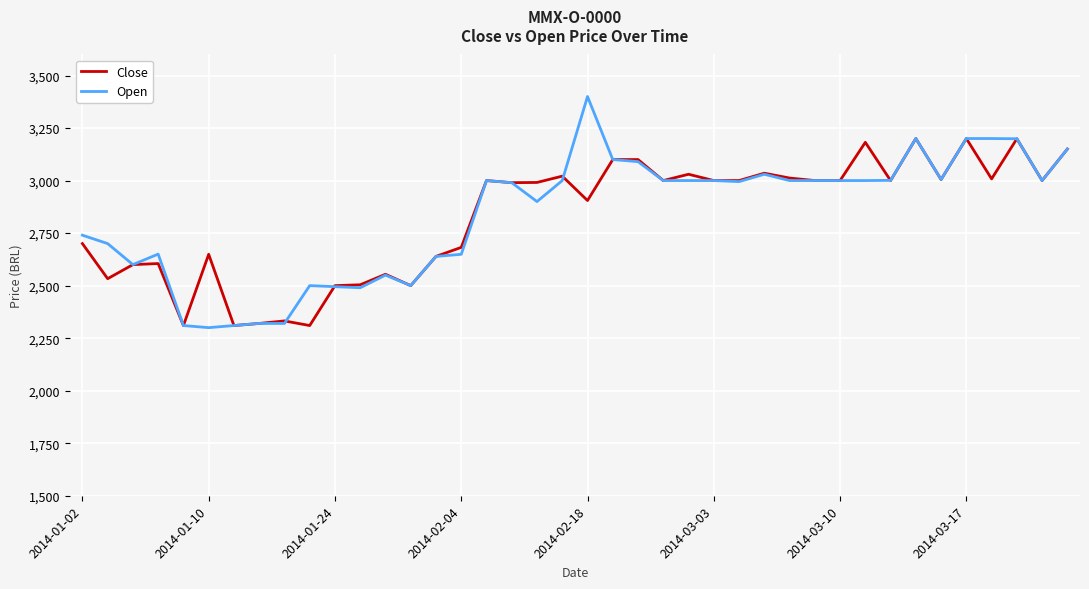

Which series has the largest range (max minus min)?

Open